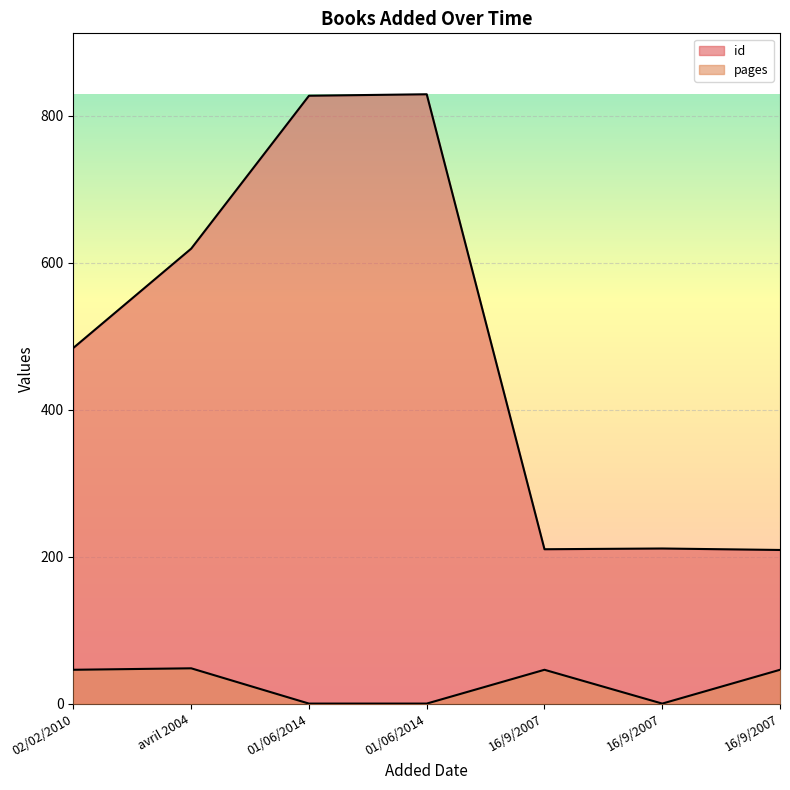

Which series changed the most between 01/06/2014 and 16/9/2007?

id